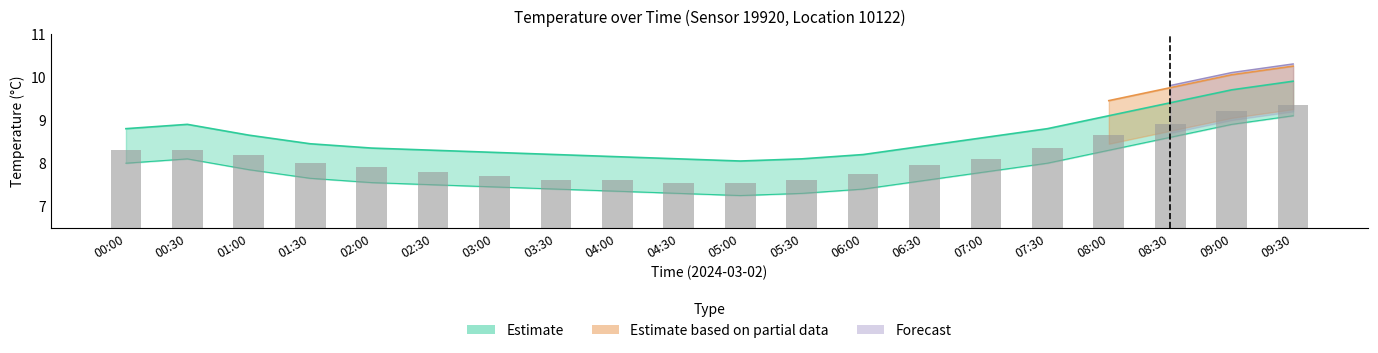

At how many categories does at least one series exceed 9?

4